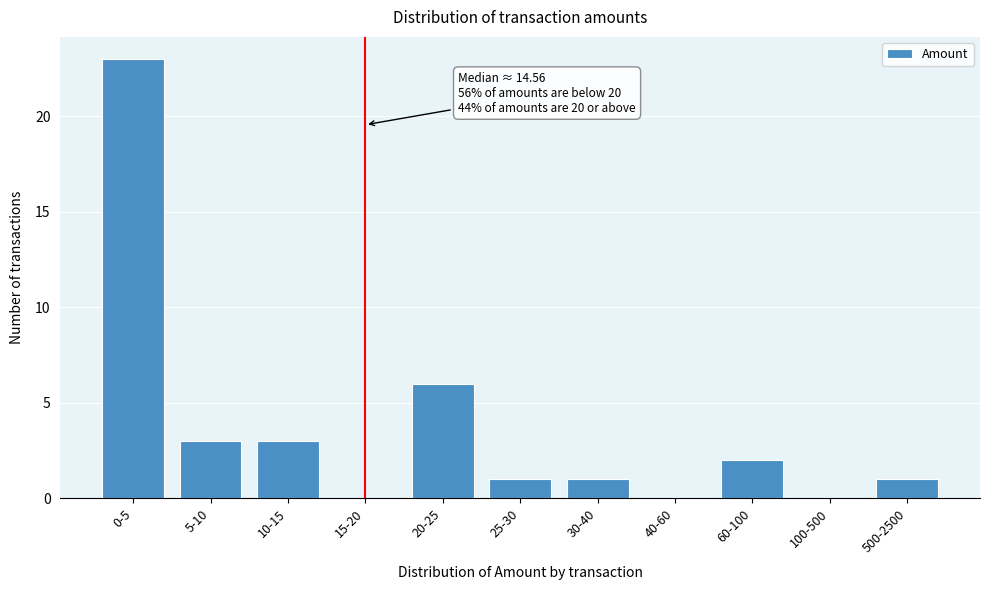

Reading left to right, what are all the values shown in this chart?

0-5=23	5-10=3	10-15=3	15-20=0	20-25=6	25-30=1	30-40=1	40-60=0	60-100=2	100-500=0	500-2500=1